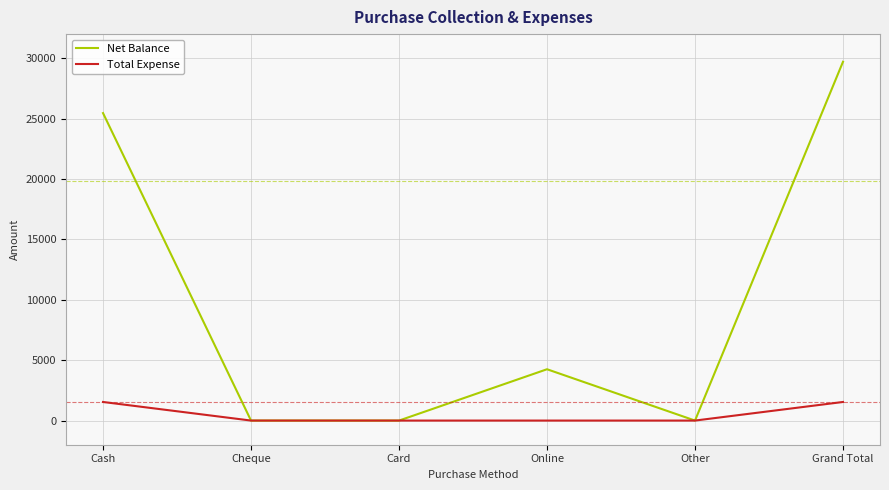

What is the maximum value shown in the chart?

29710